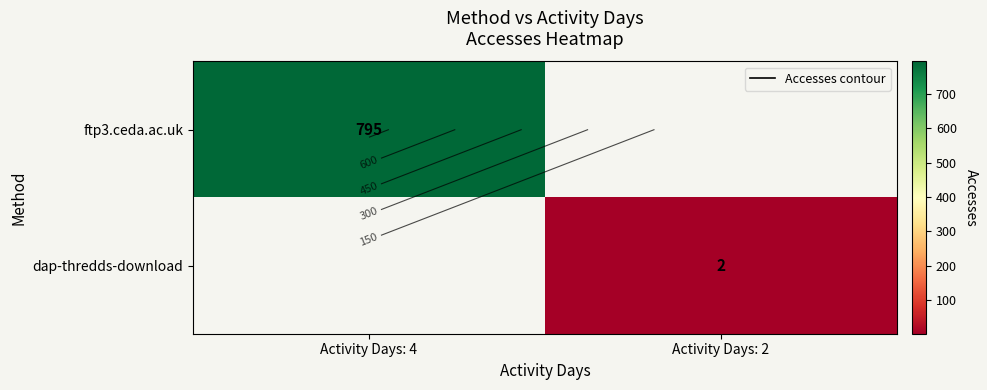

The dap-thredds-download series shows 0 at Activity Days: 4. True or false?

True